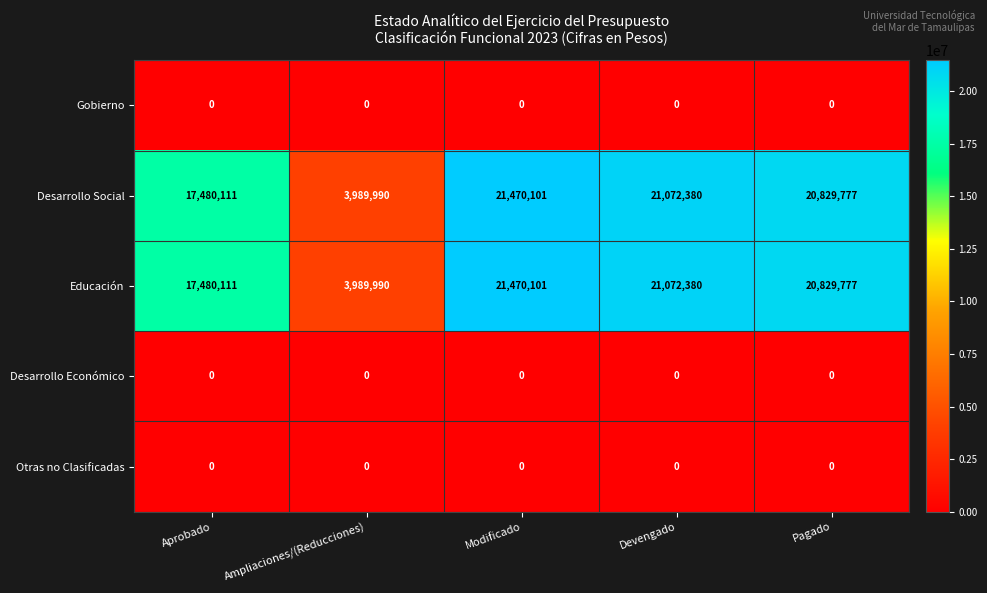

Reading left to right, transcribe all the data shown in this chart.

Gobierno: Aprobado=0	Ampliaciones/(Reducciones)=0	Modificado=0	Devengado=0	Pagado=0
Desarrollo Social: Aprobado=17480111	Ampliaciones/(Reducciones)=3989990	Modificado=21470101	Devengado=21072380	Pagado=20829777
Educación: Aprobado=17480111	Ampliaciones/(Reducciones)=3989990	Modificado=21470101	Devengado=21072380	Pagado=20829777
Desarrollo Económico: Aprobado=0	Ampliaciones/(Reducciones)=0	Modificado=0	Devengado=0	Pagado=0
Otras no Clasificadas: Aprobado=0	Ampliaciones/(Reducciones)=0	Modificado=0	Devengado=0	Pagado=0